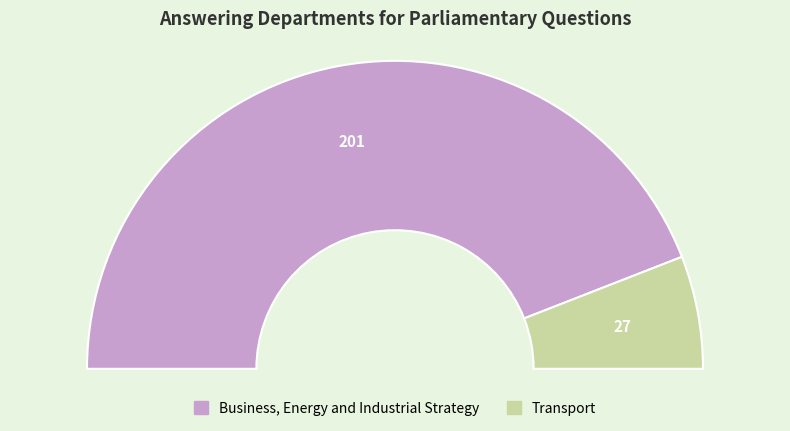

To the nearest percent, what portion does Transport represent?

12%